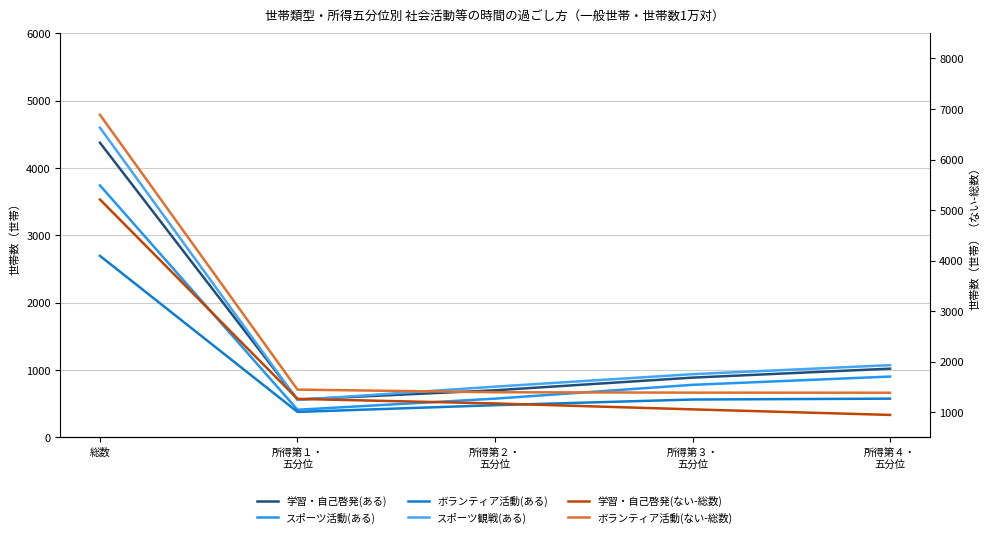

Reading right to left, extract all data points from this chart.

学習・自己啓発(ある): 所得第４・
五分位=1021	所得第３・
五分位=888	所得第２・
五分位=700	所得第１・
五分位=564	総数=4374
スポーツ活動(ある): 所得第４・
五分位=904	所得第３・
五分位=781	所得第２・
五分位=576	所得第１・
五分位=411	総数=3741
ボランティア活動(ある): 所得第４・
五分位=576	所得第３・
五分位=563	所得第２・
五分位=479	所得第１・
五分位=379	総数=2695
スポーツ観戦(ある): 所得第４・
五分位=1073	所得第３・
五分位=939	所得第２・
五分位=754	所得第１・
五分位=557	総数=4597
学習・自己啓発(ない-総数): 所得第４・
五分位=946	所得第３・
五分位=1056	所得第２・
五分位=1173	所得第１・
五分位=1263	総数=5209
ボランティア活動(ない-総数): 所得第４・
五分位=1385	所得第３・
五分位=1387	所得第２・
五分位=1395	所得第１・
五分位=1447	総数=6885